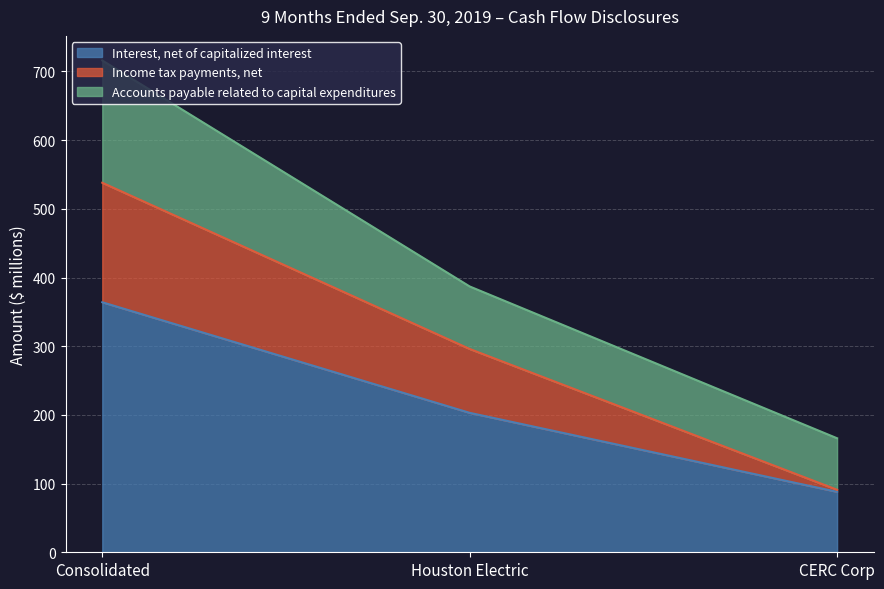

Does the chart display data point markers on the line(s)?

No